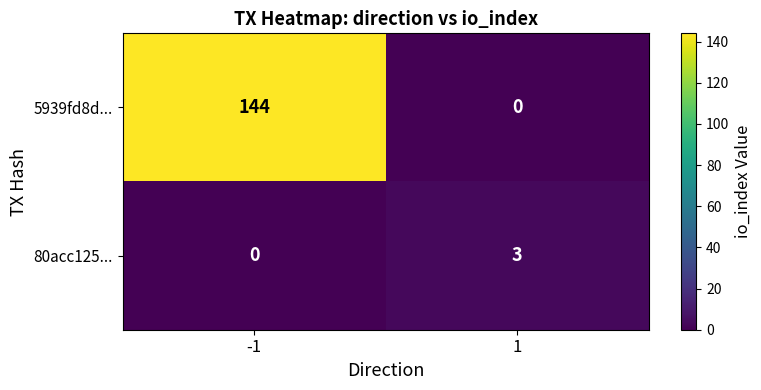

What is the sum of all 5939fd8d... values?

144